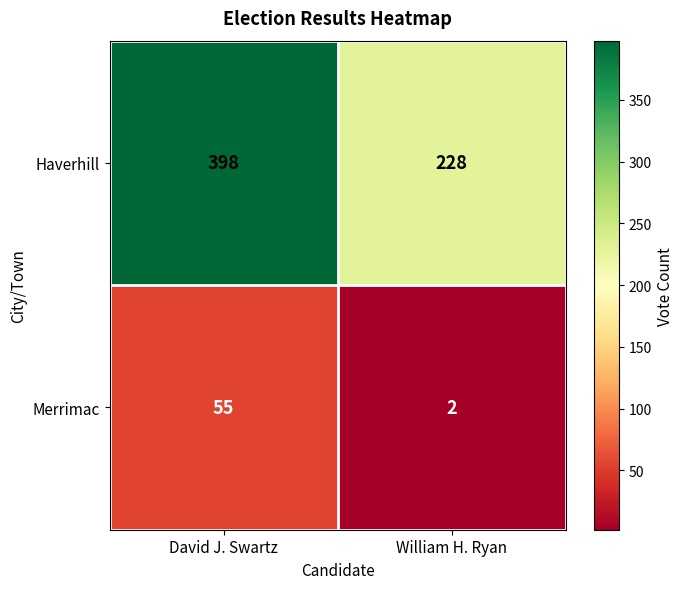

What is the approximate value of Haverhill at William H. Ryan?

228